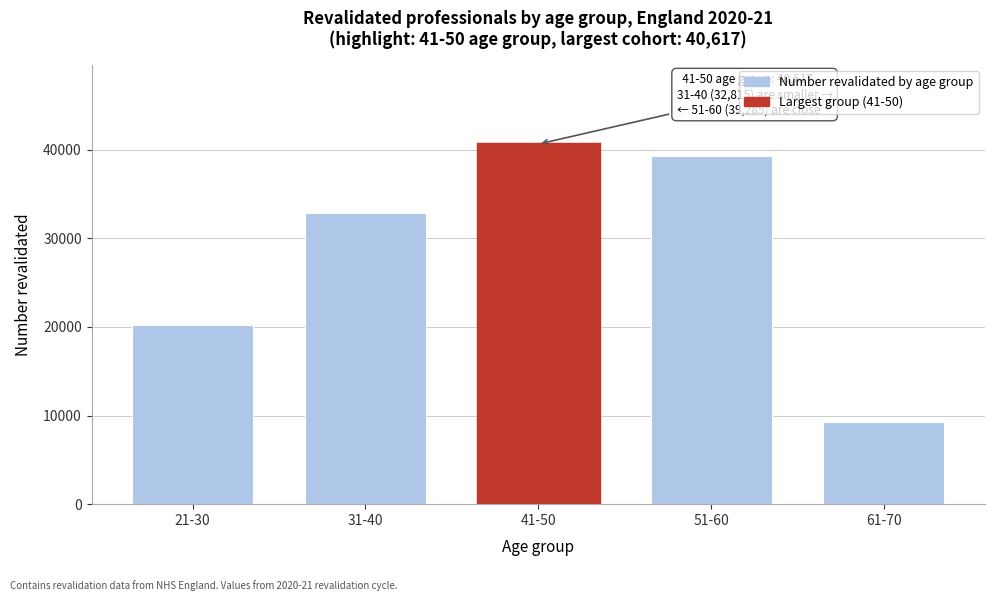

Reading left to right, what are all the values shown in this chart?

21-30=20203	31-40=32815	41-50=40617	51-60=39285	61-70=9293